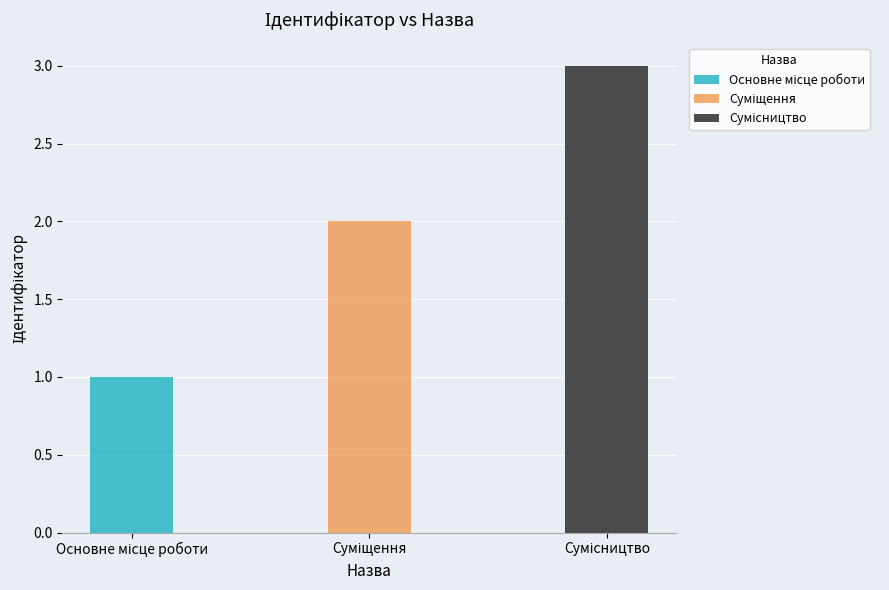

Approximately how many times larger is the value at Основне місце роботи compared to Суміщення?

0.5